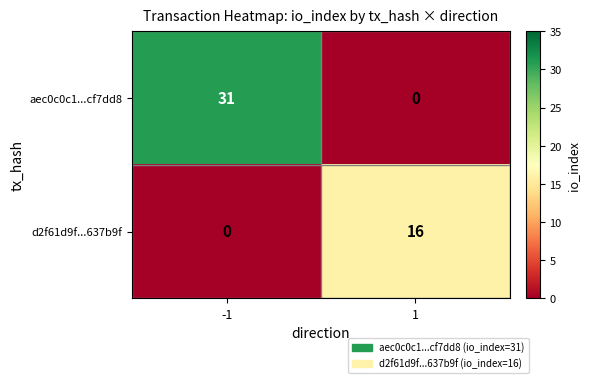

What is the difference between the maximum and minimum values in the d2f61d9f...637b9f series?

16